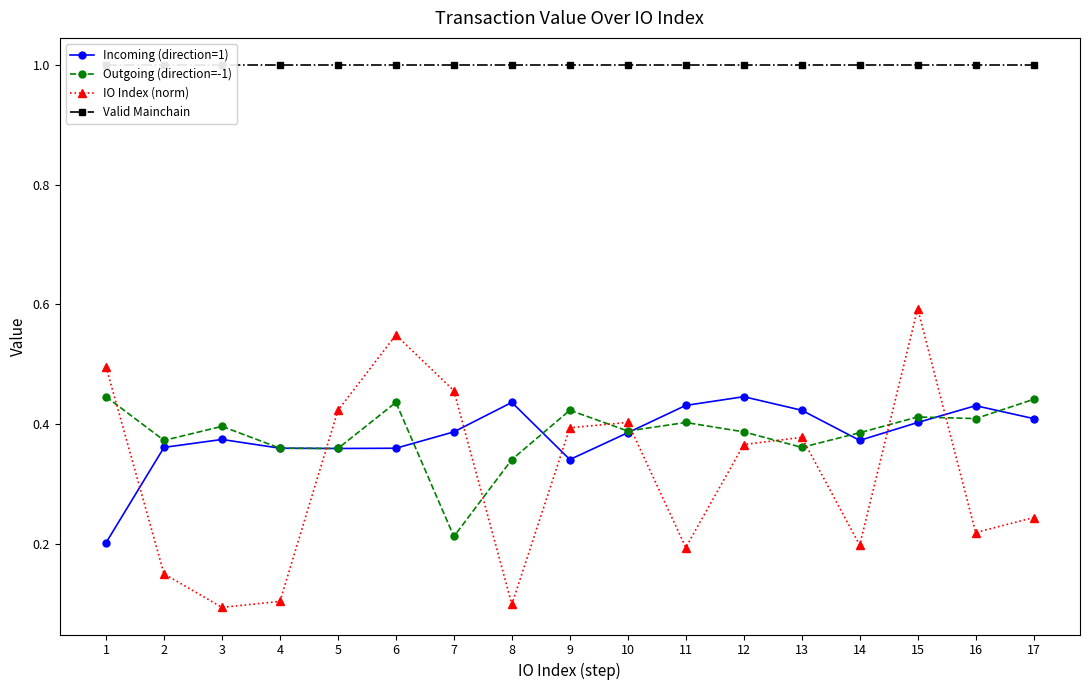

At which label is Incoming (direction=1) closest to 0?

1